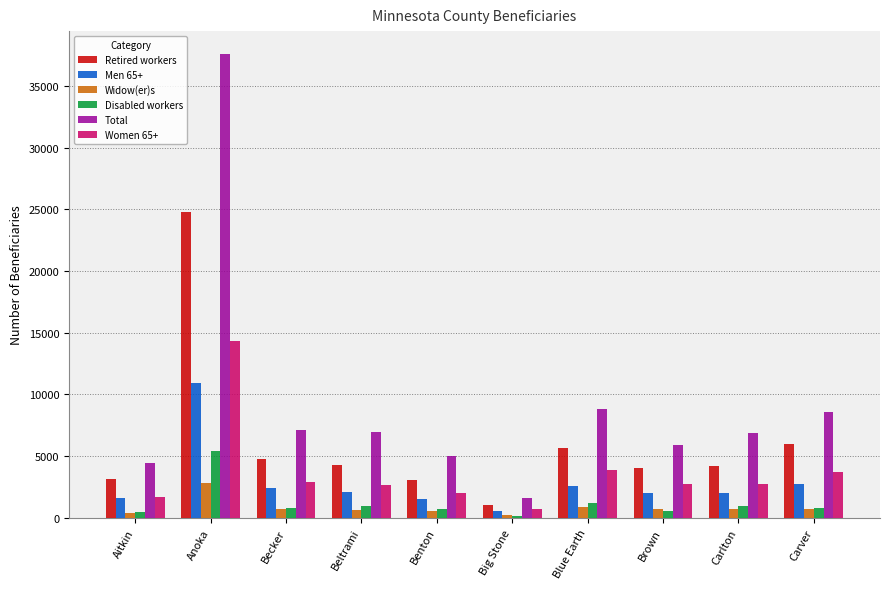

What is the highest value of the Retired workers series?

24750